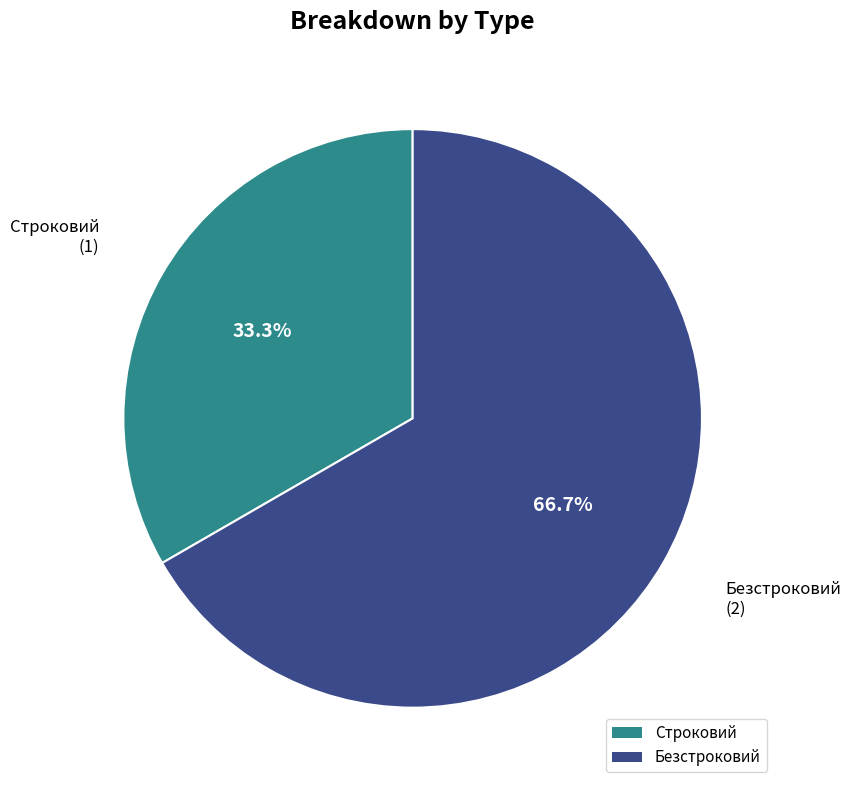

What percentage do Безстроковий and Строковий together represent?

100.0%